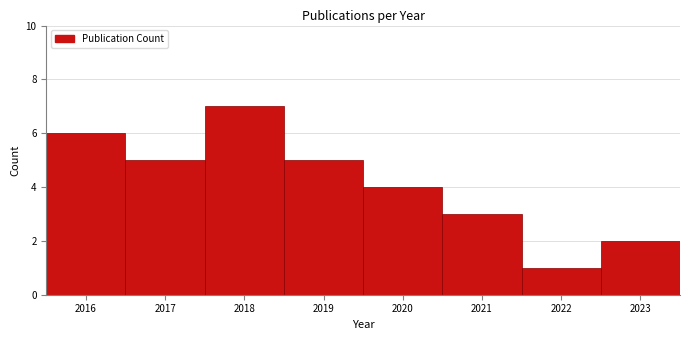

Reading left to right, transcribe this chart: for each bar, give the range it covers on the x-axis and its height. The values are not printed on the chart, so give them approximately, as read against the axis.

2015.5 to 2016.5: 6
2016.5 to 2017.5: 5
2017.5 to 2018.5: 7
2018.5 to 2019.5: 5
2019.5 to 2020.5: 4
2020.5 to 2021.5: 3
2021.5 to 2022.5: 1
2022.5 to 2023.5: 2